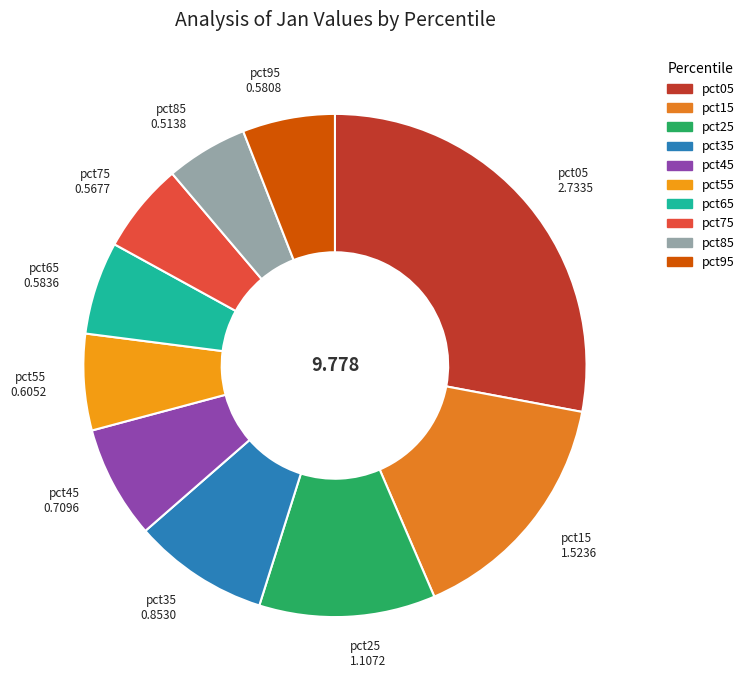

Is it true that pct65 is 6% of the pie?

True